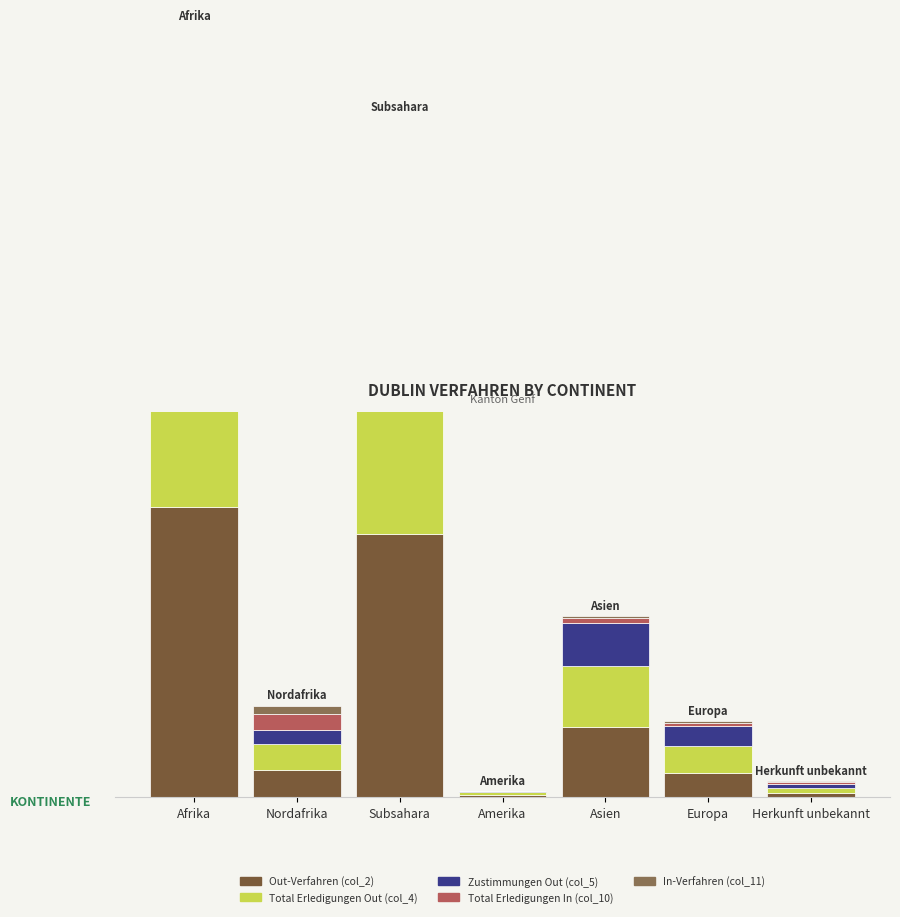

Where does the Zustimmungen Out (col_5) series first go above 44?

Afrika